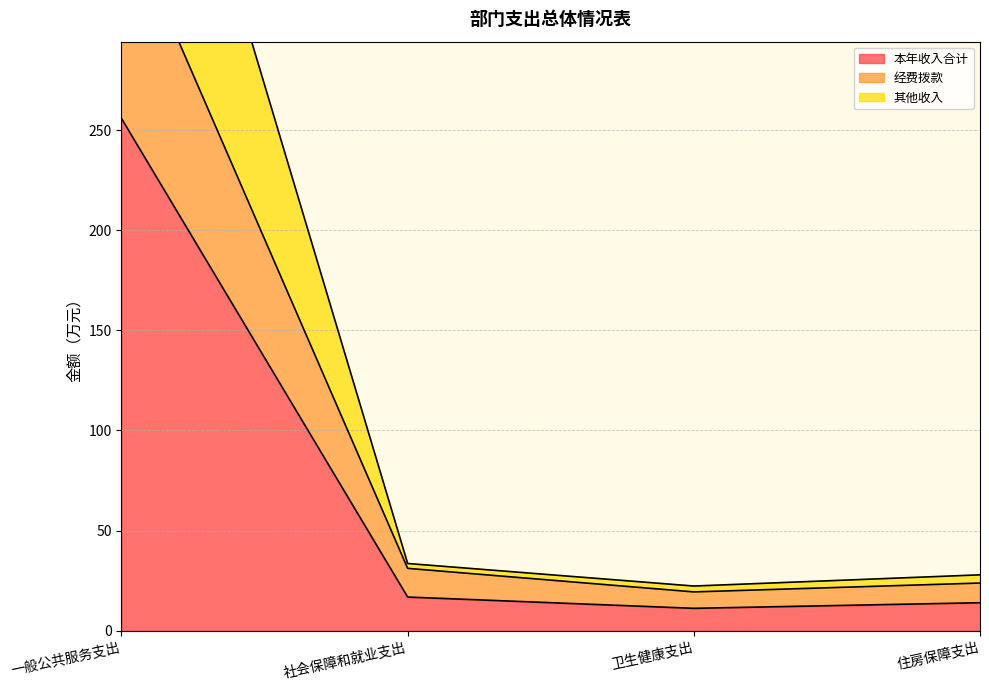

True or false: 本年收入合计 has a value of 11.1 at 卫生健康支出.

True